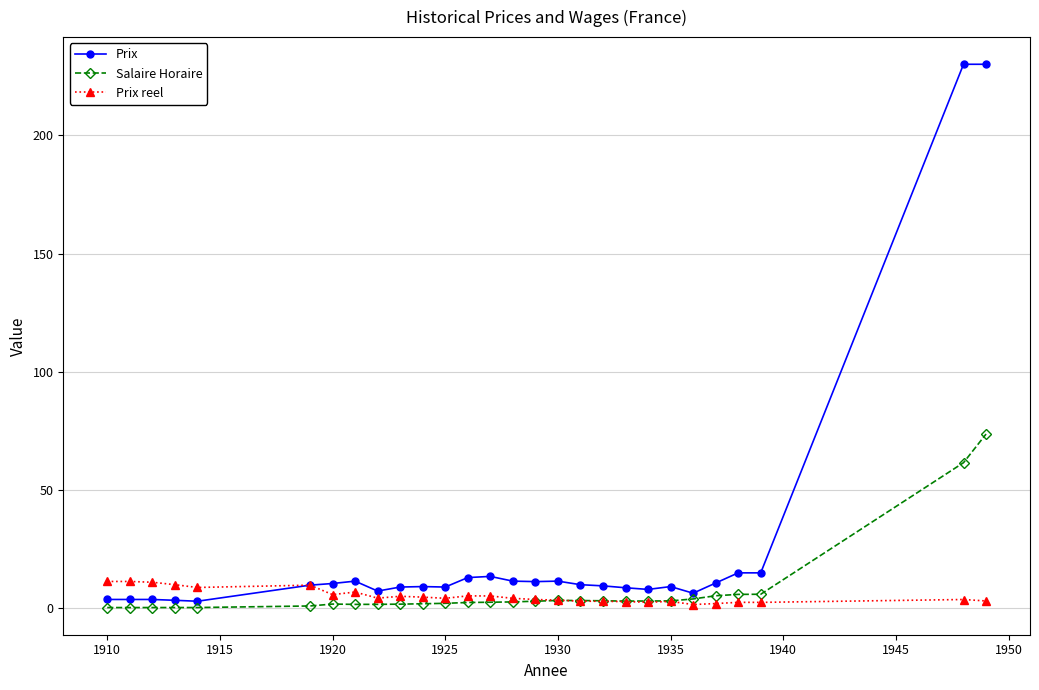

At how many categories does at least one series exceed 53?

2